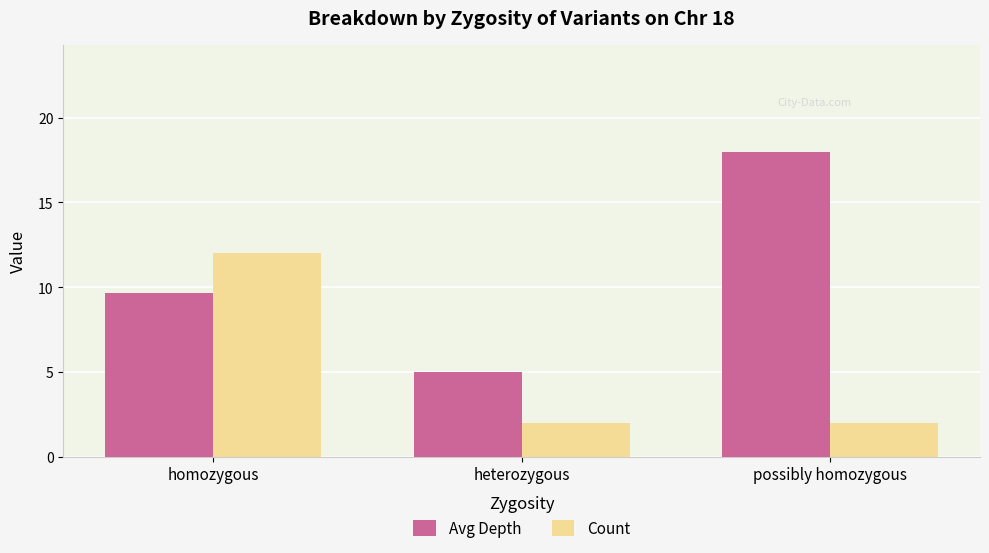

Which series changed the most between homozygous and possibly homozygous?

Count